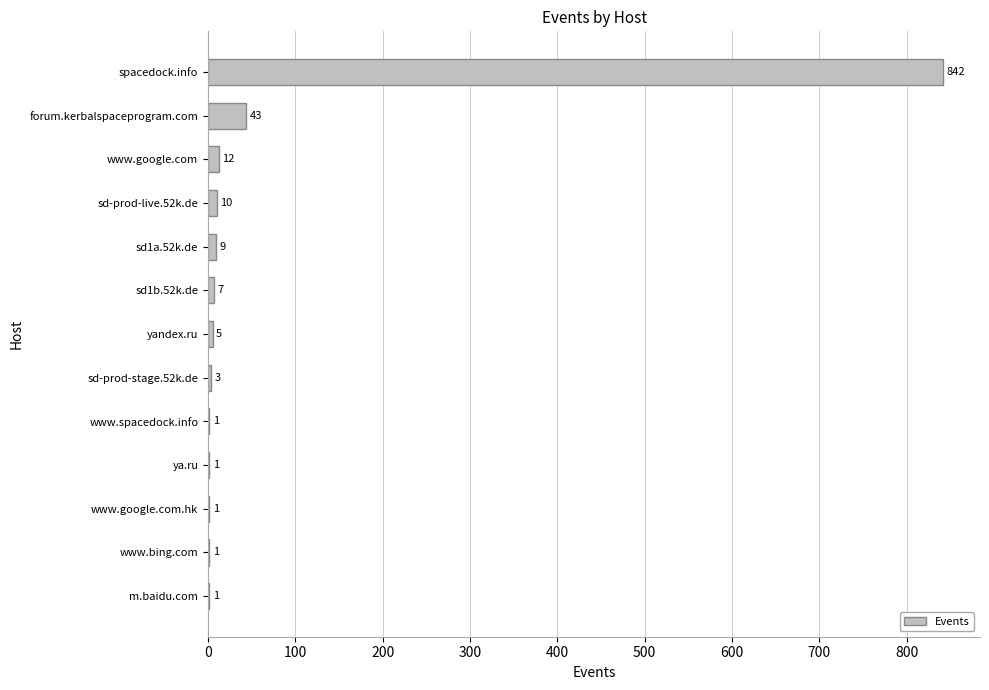

What is the sum of the values at sd-prod-stage.52k.de and www.spacedock.info?

4